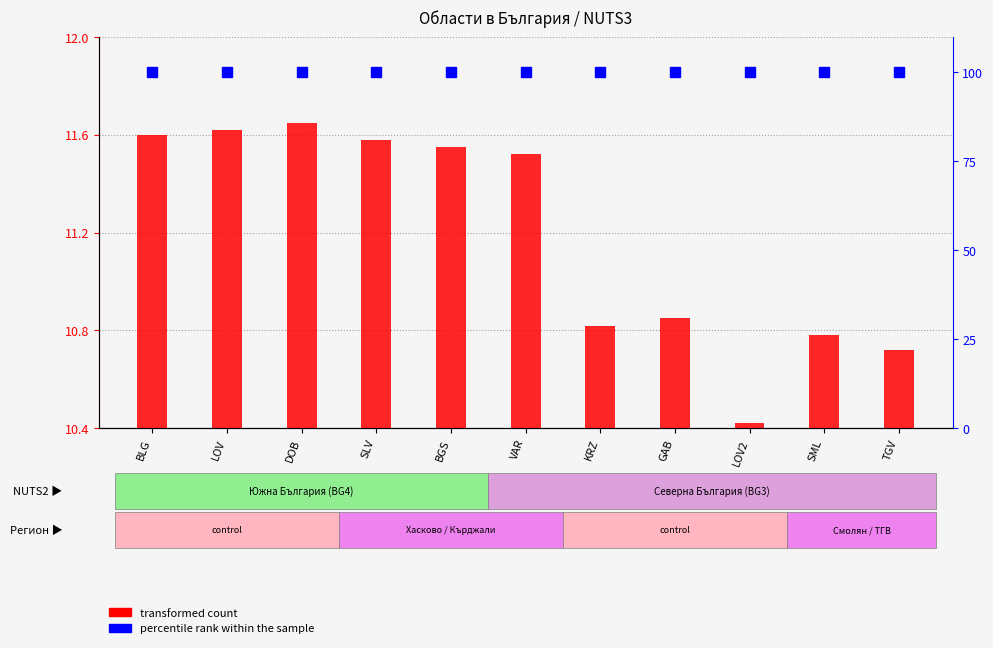

Is the value of percentile rank within the sample at GAB greater than the value of transformed count at LOV2?

Yes